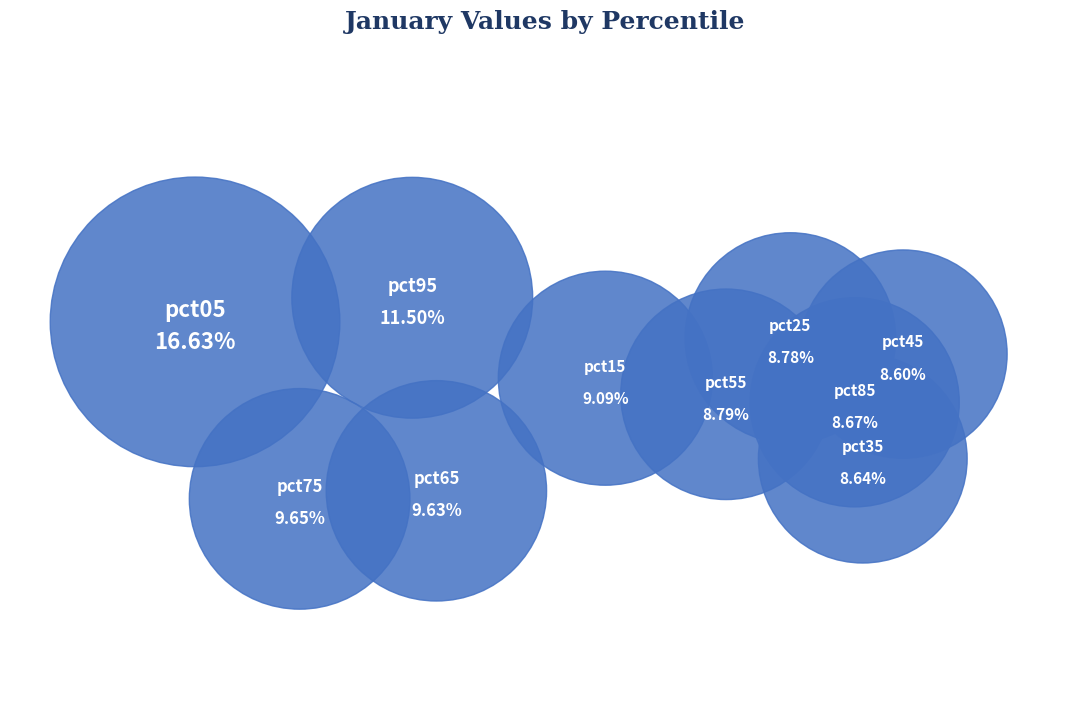

To the nearest percent, what percentage of the pie is pct65?

10%